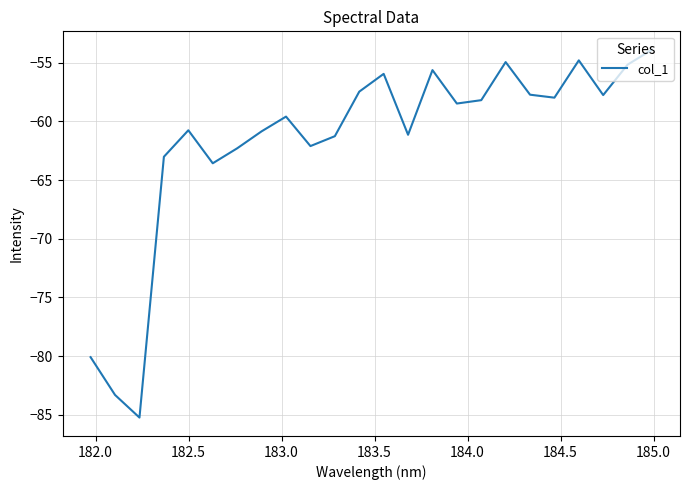

What is the smallest value displayed?

-85.2